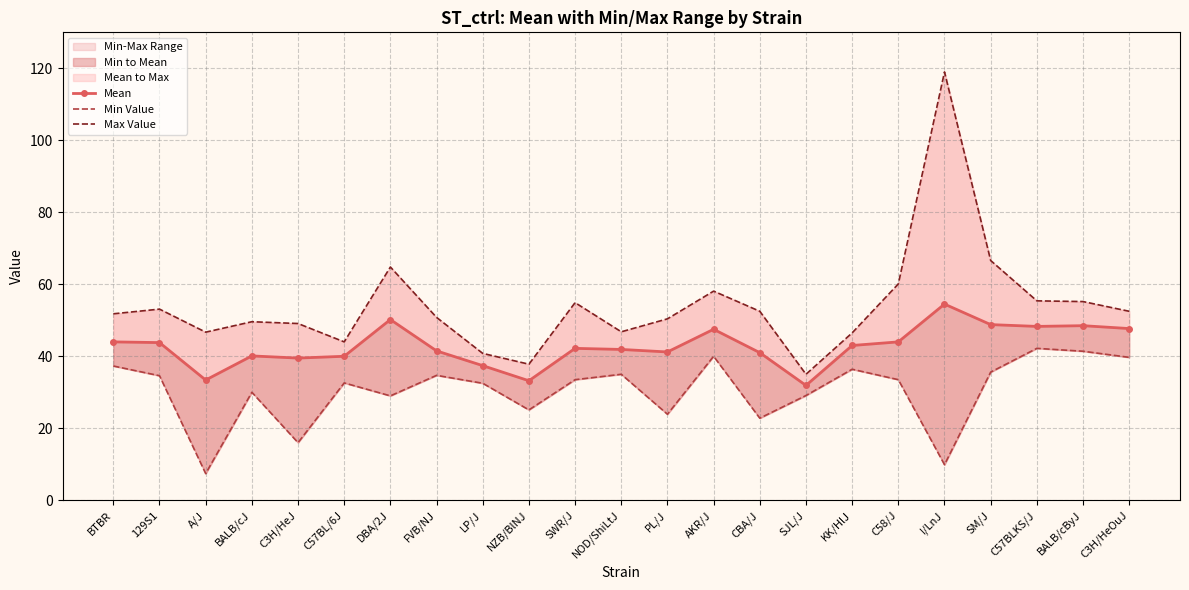

Is the value of Mean at C57BL/6J greater than the value of Min Value at SWR/J?

Yes